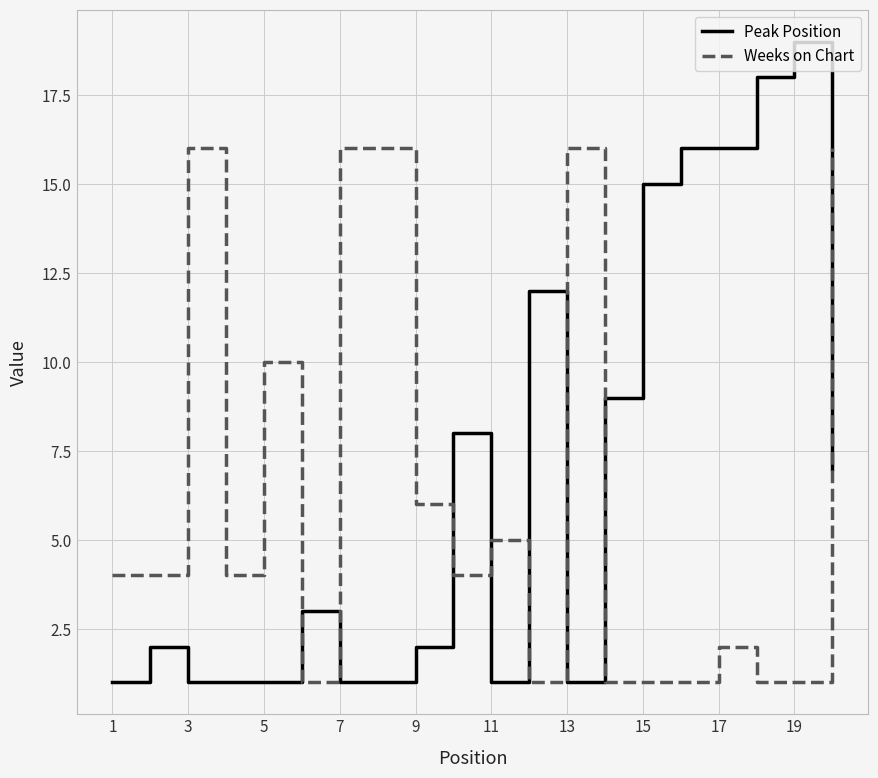

What is the difference between the maximum and minimum values in the Peak Position series?

18